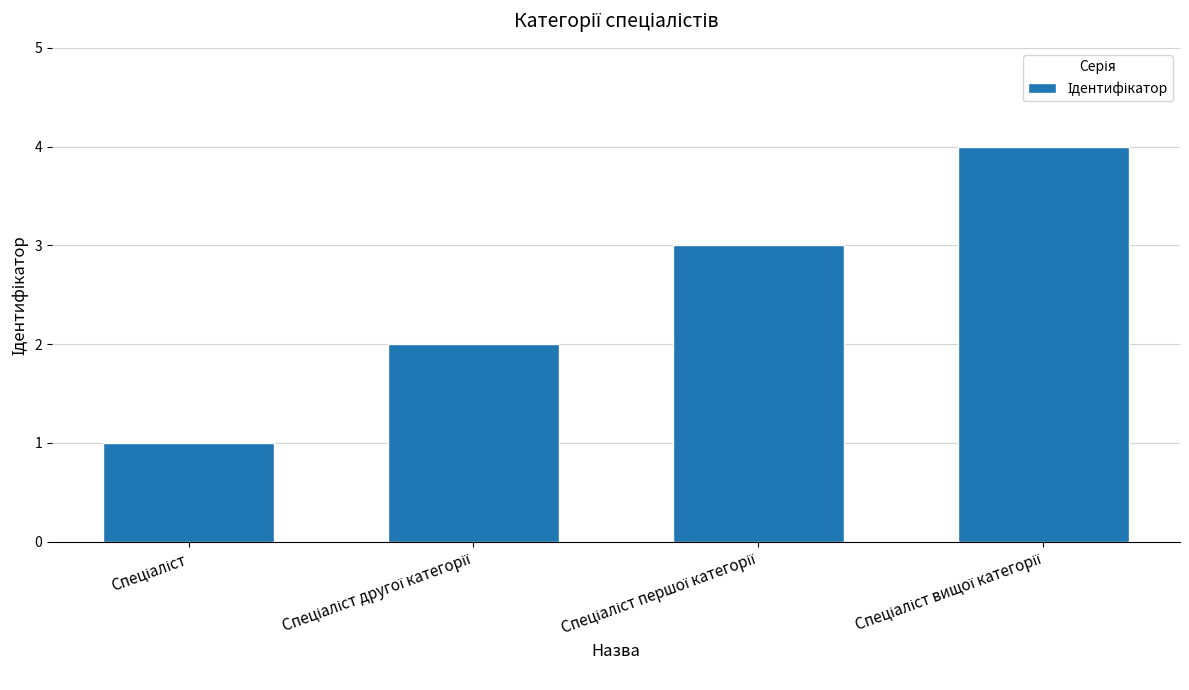

What is the greatest value displayed?

4